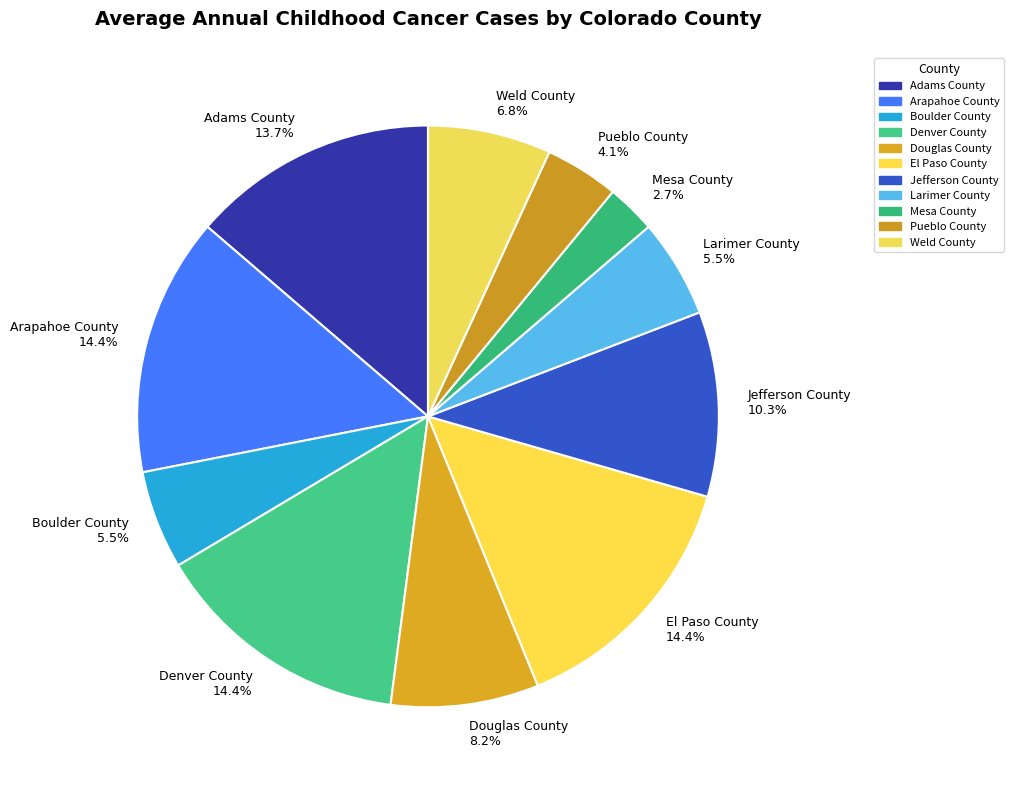

What is the smallest slice in the pie chart?

Mesa County